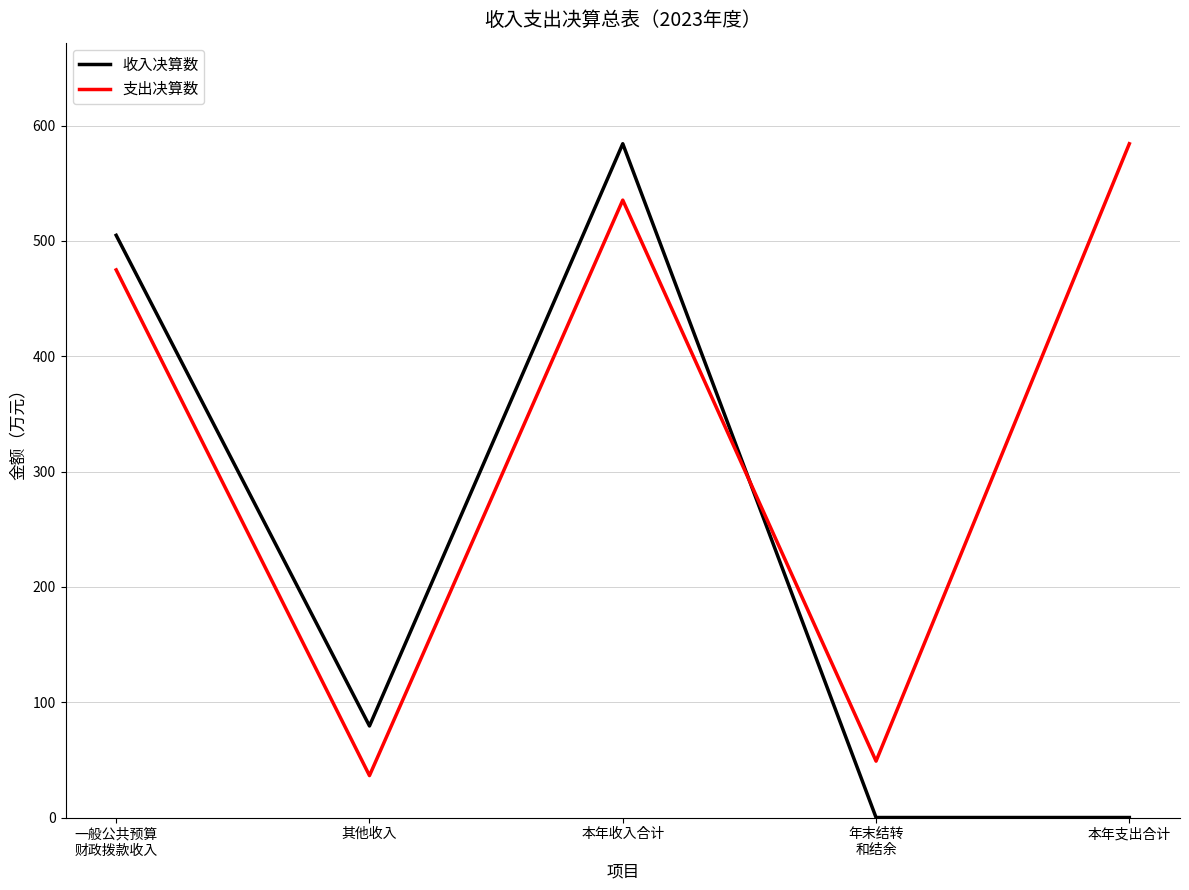

Which series changed the most between 其他收入 and 本年支出合计?

支出决算数